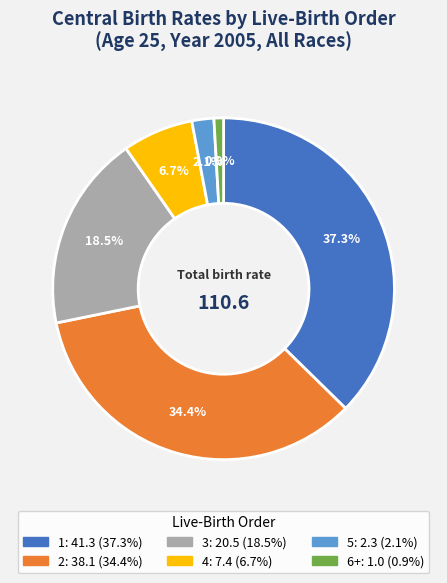

To the nearest percent, what portion does 6+ represent?

1%